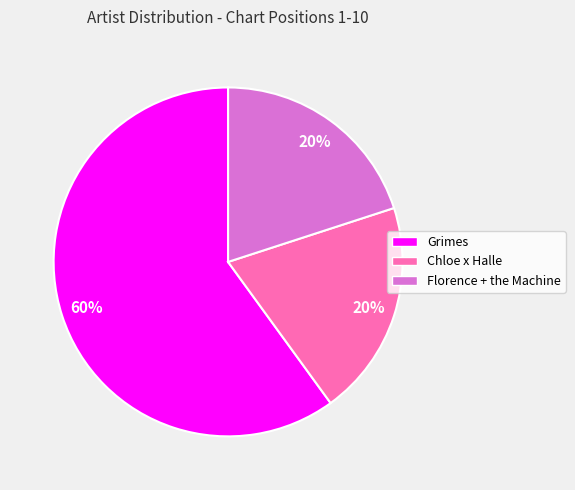

Do Florence + the Machine and Chloe x Halle together represent more than half of the pie?

No